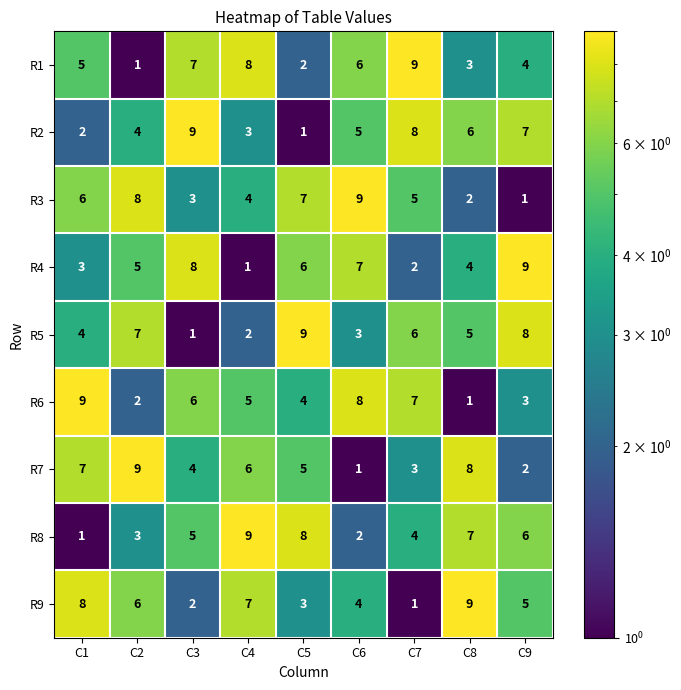

At how many categories does at least one series exceed 2?

9